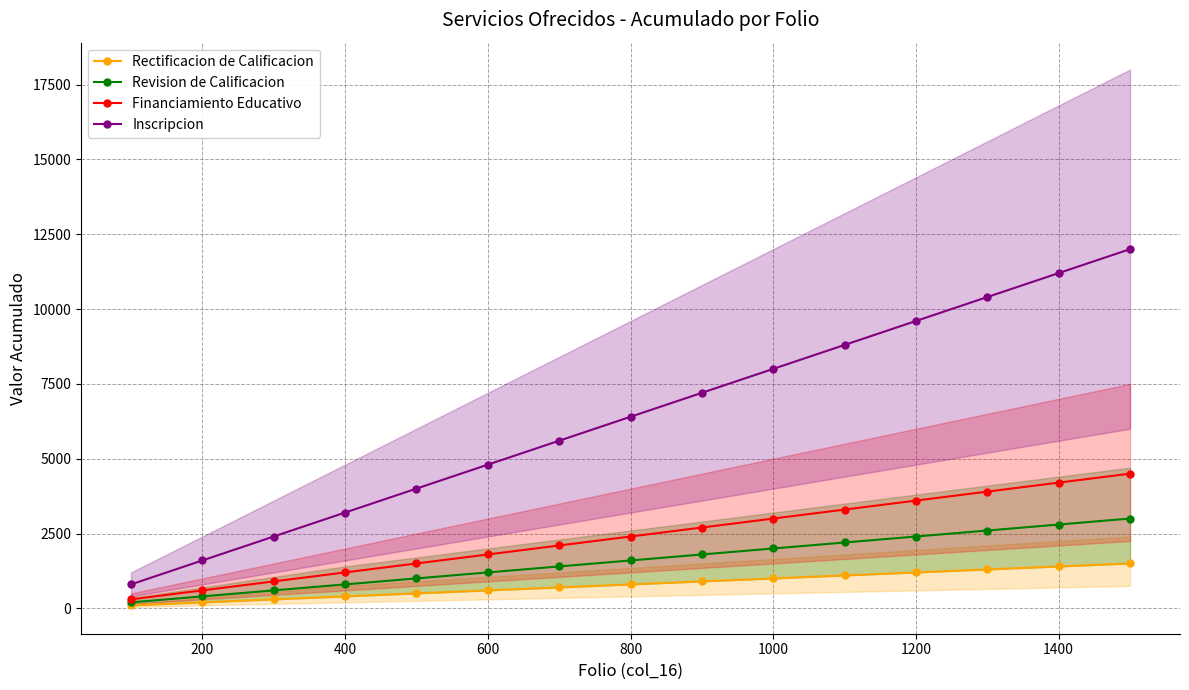

How many data points in Financiamiento Educativo are above 2400?

7